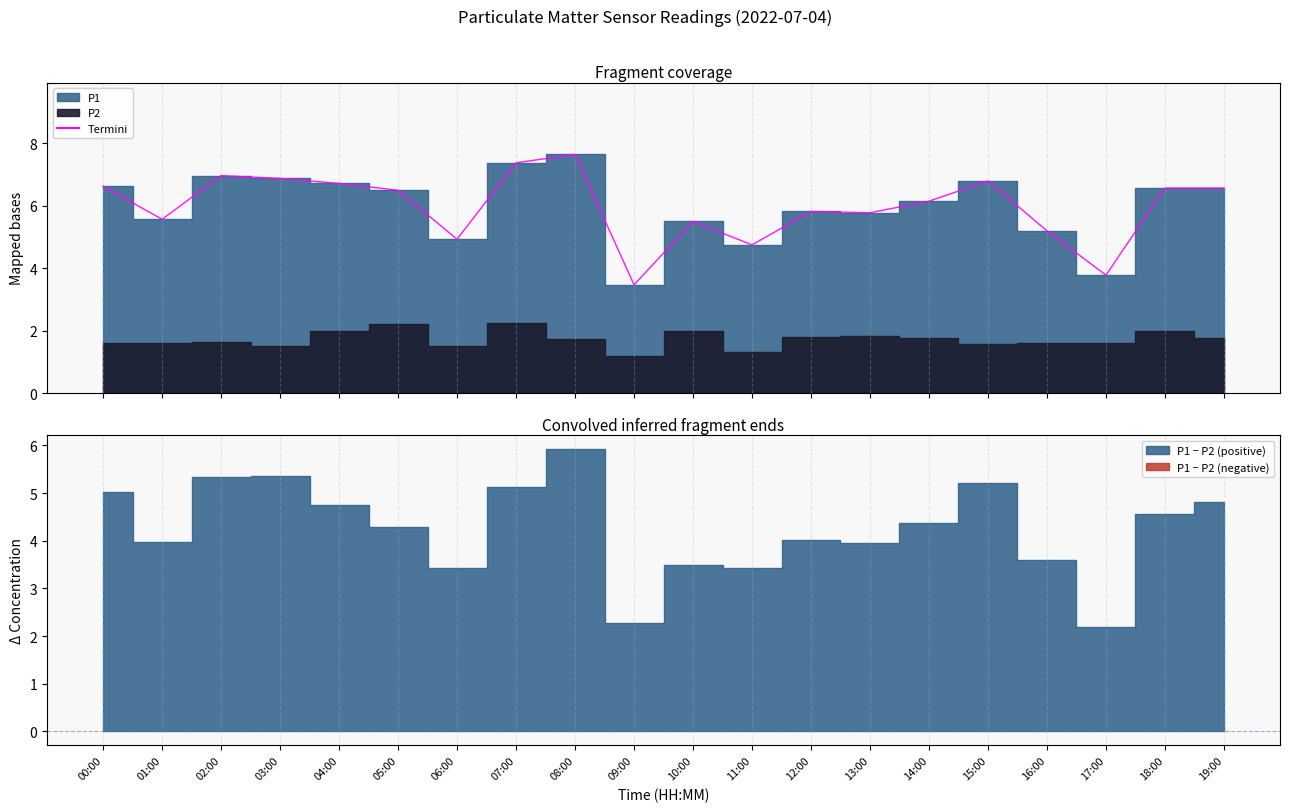

List the labels in order of value, smallest first.

09:00, 17:00, 11:00, 06:00, 16:00, 10:00, 01:00, 13:00, 12:00, 14:00, 05:00, 18:00, 19:00, 00:00, 04:00, 15:00, 03:00, 02:00, 07:00, 08:00